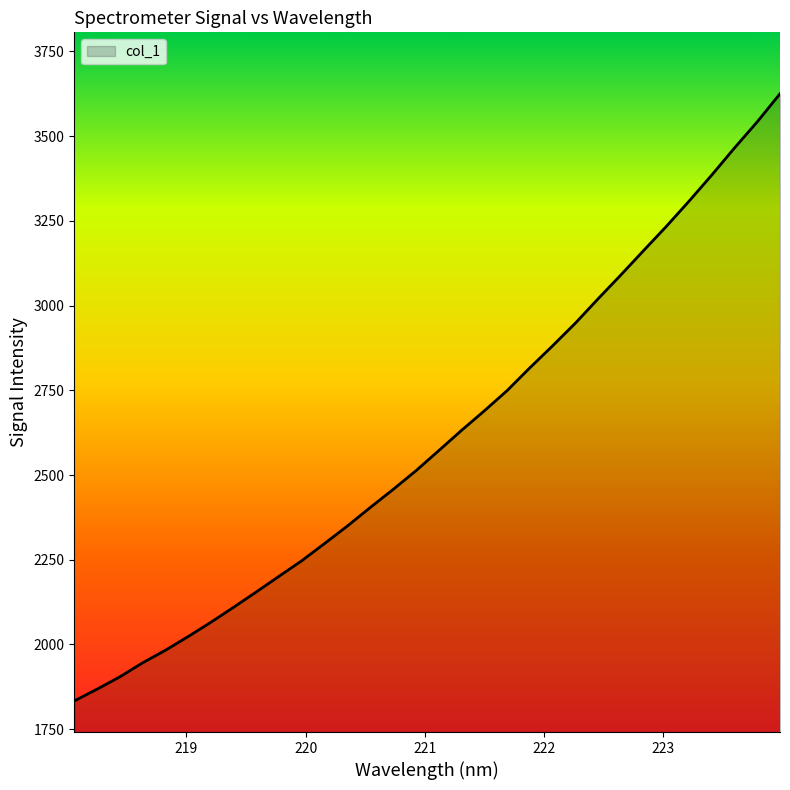

How many lines are shown in the chart?

1